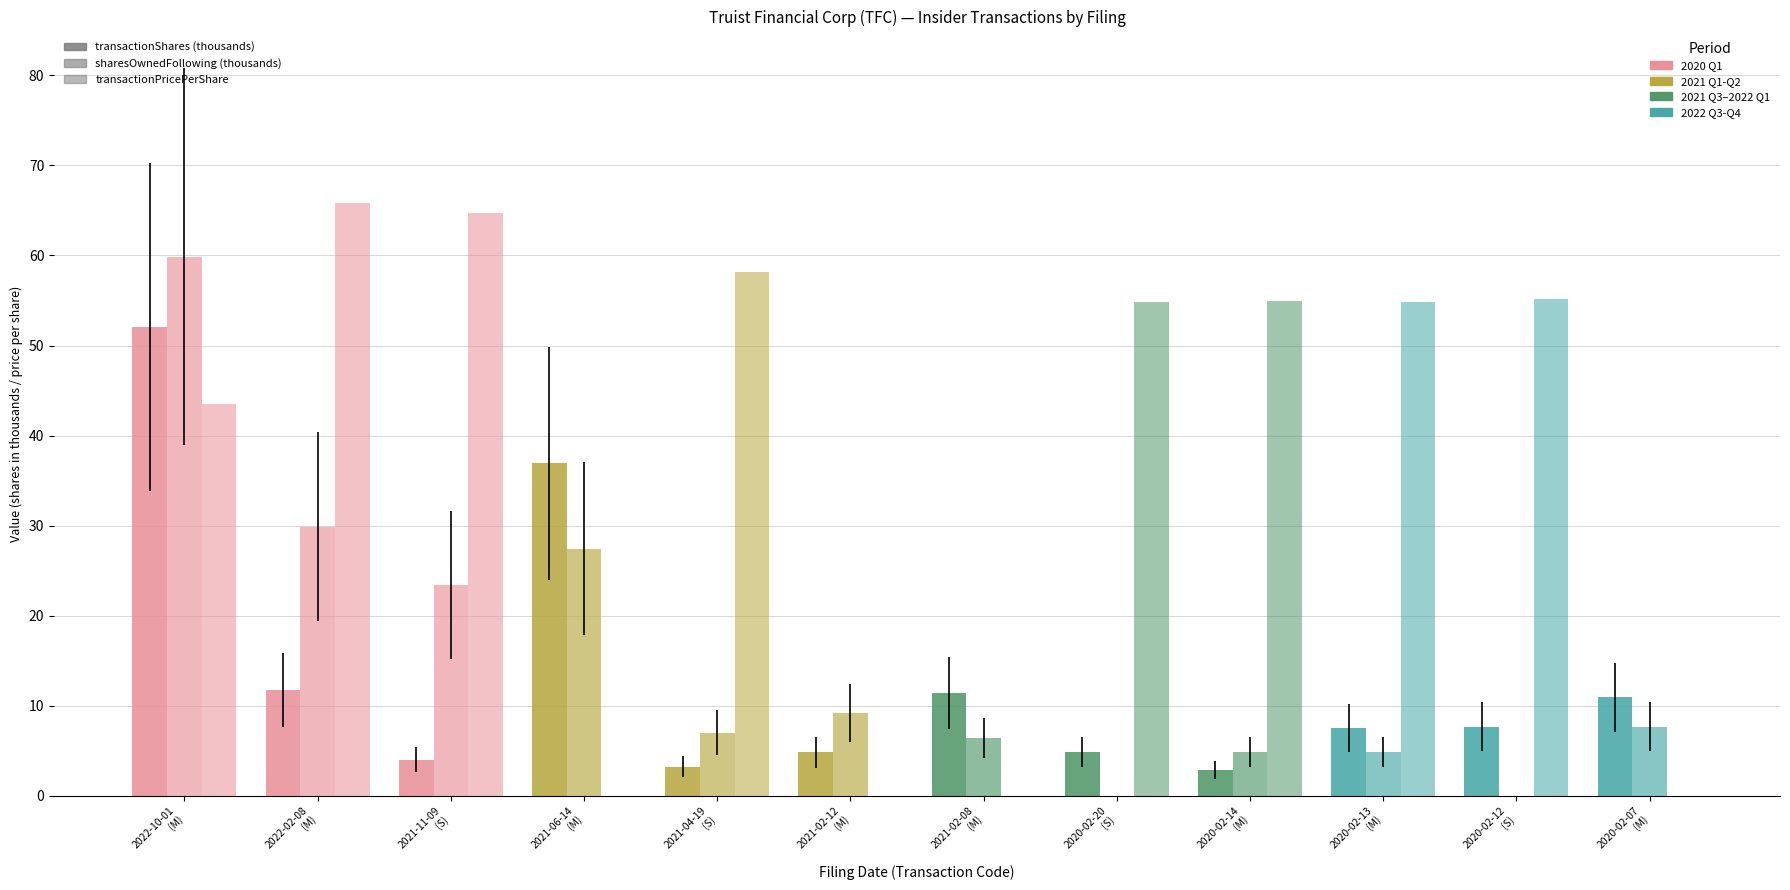

Is it true that sharesOwnedFollowing (thousands) equals 10.4 at 2020-02-07
(M)?

False